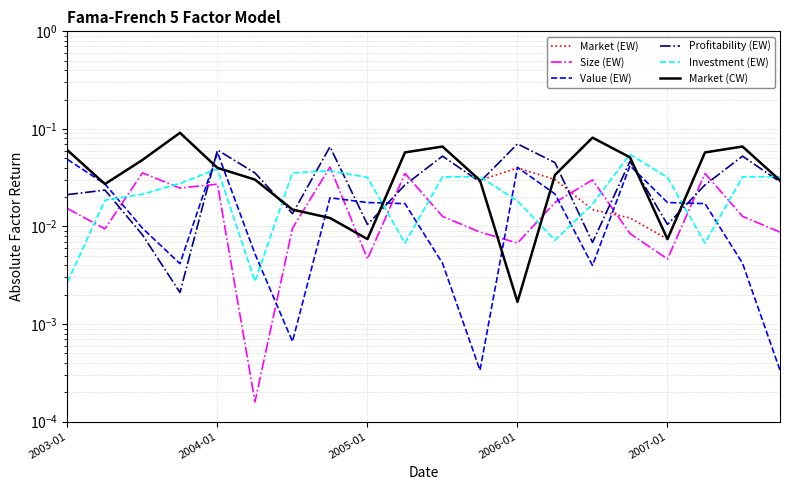

Is it true that Value (EW) equals 0.0 at 11?

True